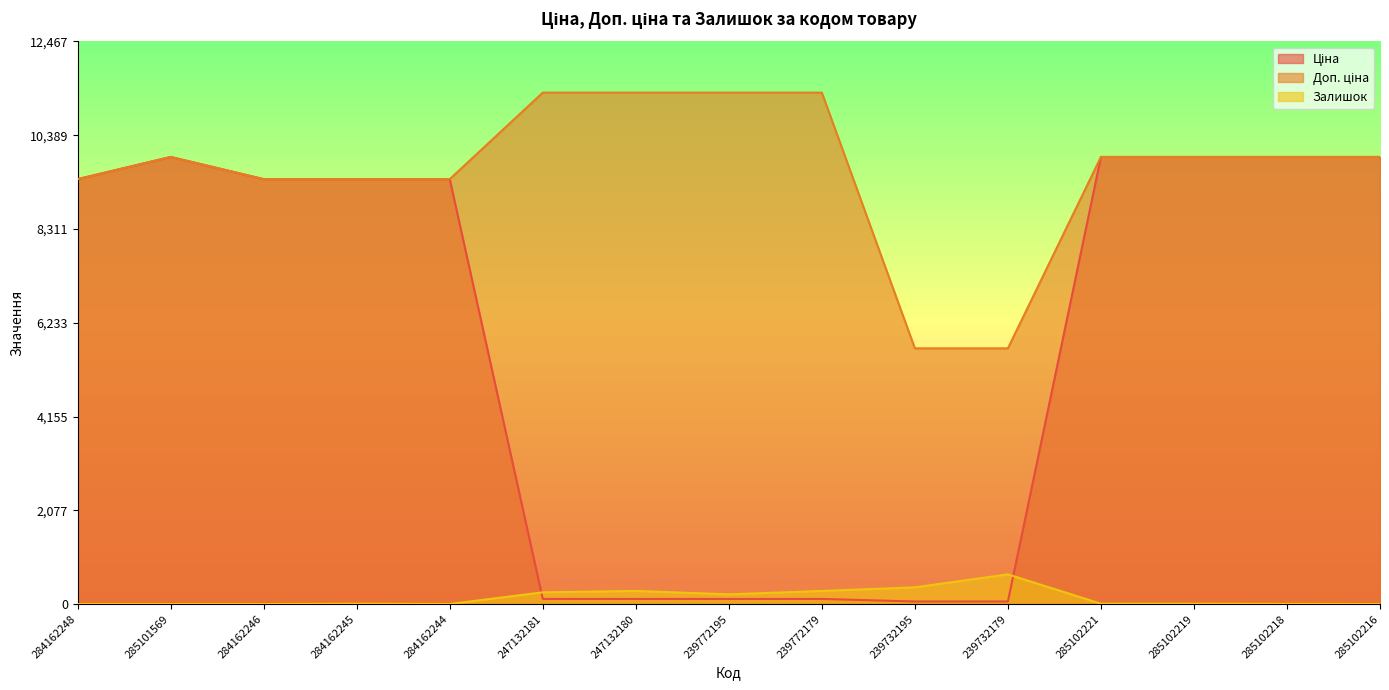

The Доп. ціна series shows 15616.7 at 285102216. True or false?

False